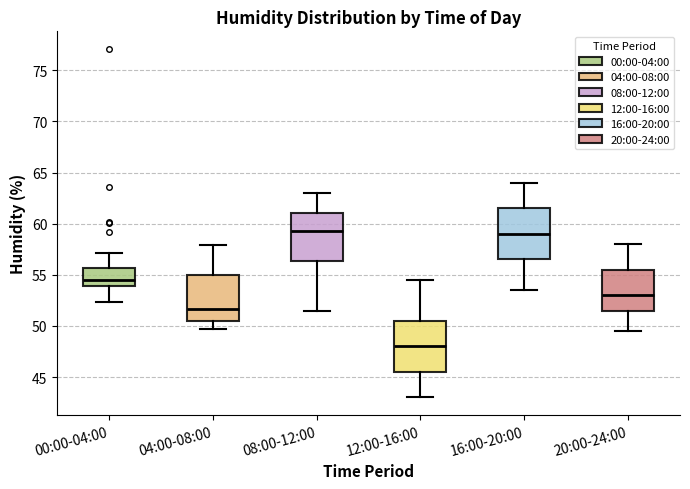

Reading left to right, read every box against the y-axis: the position of its median line, the range the box covers, and the ends of its whiskers. The values are not printed on the chart, so give them approximately, as read against the axis.

00:00-04:00: median 54.5, box 54.0 to 55.5, whiskers 52.5 to 57.0
04:00-08:00: median 51.5, box 50.5 to 55.0, whiskers 49.5 to 58.0
08:00-12:00: median 59.5, box 56.5 to 61.0, whiskers 51.5 to 63.0
12:00-16:00: median 48.0, box 45.5 to 50.5, whiskers 43.0 to 54.5
16:00-20:00: median 59.0, box 56.5 to 61.5, whiskers 53.5 to 64.0
20:00-24:00: median 53.0, box 51.5 to 55.5, whiskers 49.5 to 58.0